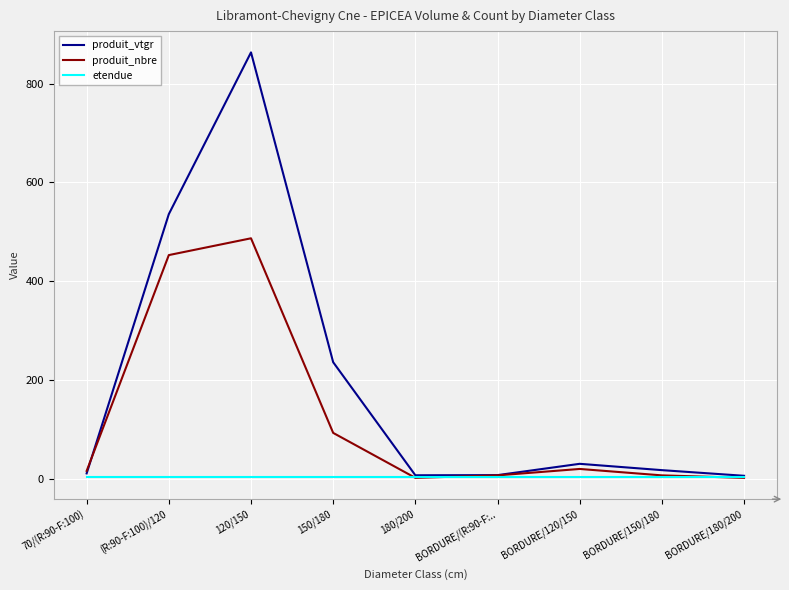

Rank the series by their maximum value, from lowest to highest.

etendue, produit_nbre, produit_vtgr